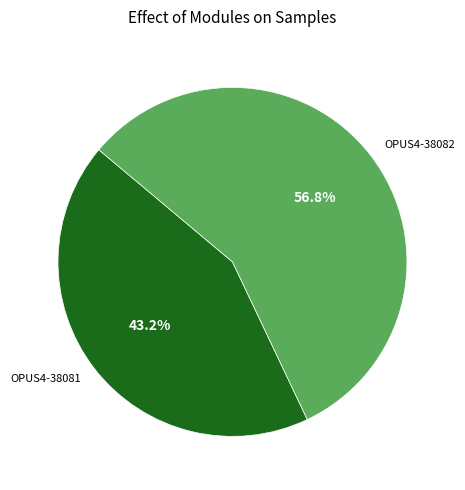

Rank the categories by value from lowest to highest.

OPUS4-38081, OPUS4-38082